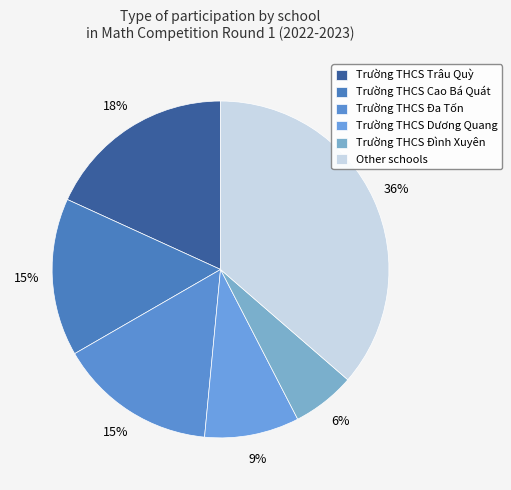

How many slices are in this pie chart?

6